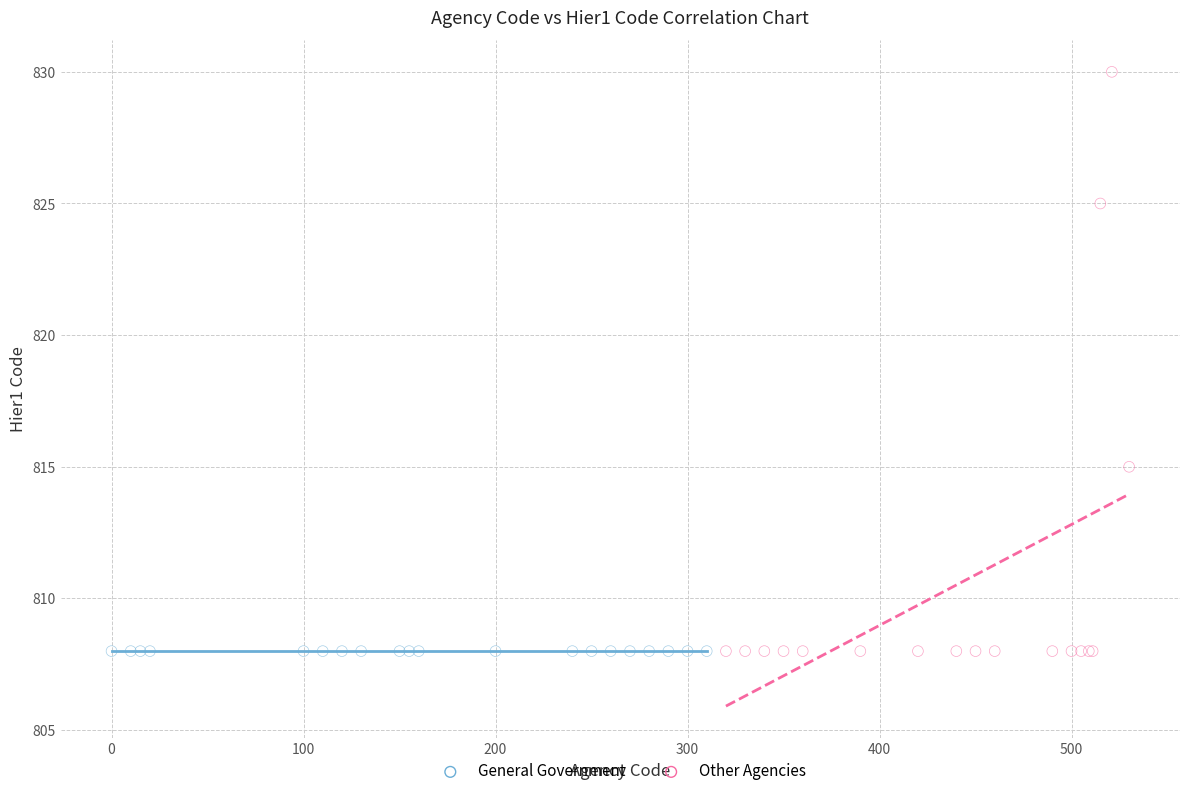

Which series contains the highest Y value?

Other Agencies